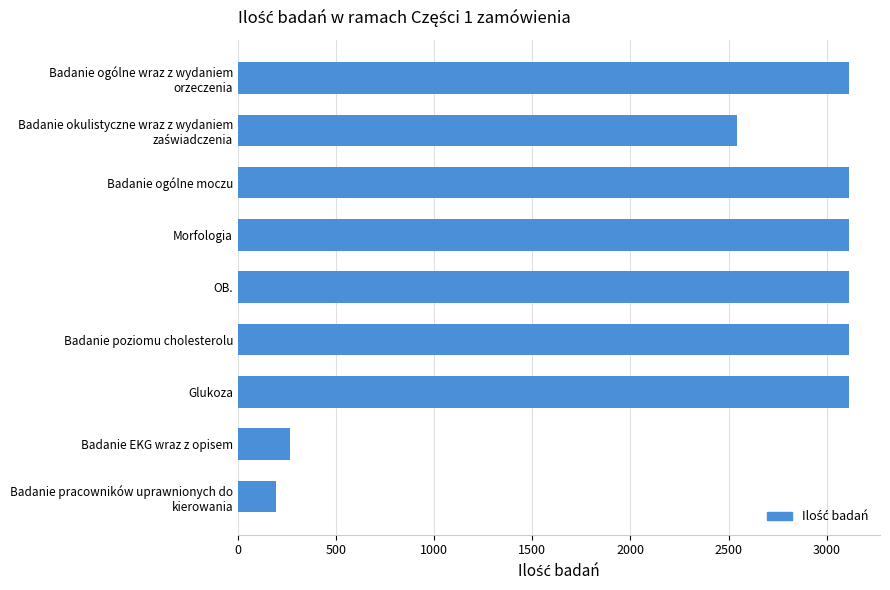

Reading top to bottom, extract all data points from this chart.

3116	2544	3116	3116	3116	3116	3116	267	194